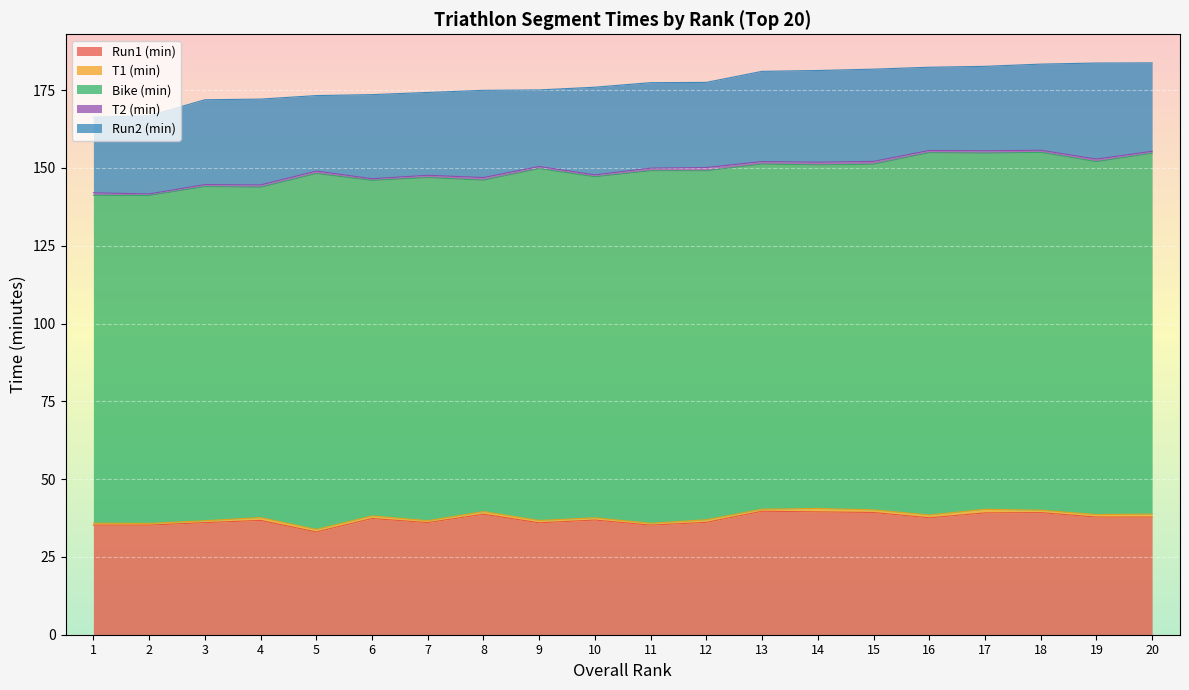

True or false: Run2 (min) and T1 (min) intersect in this chart.

False